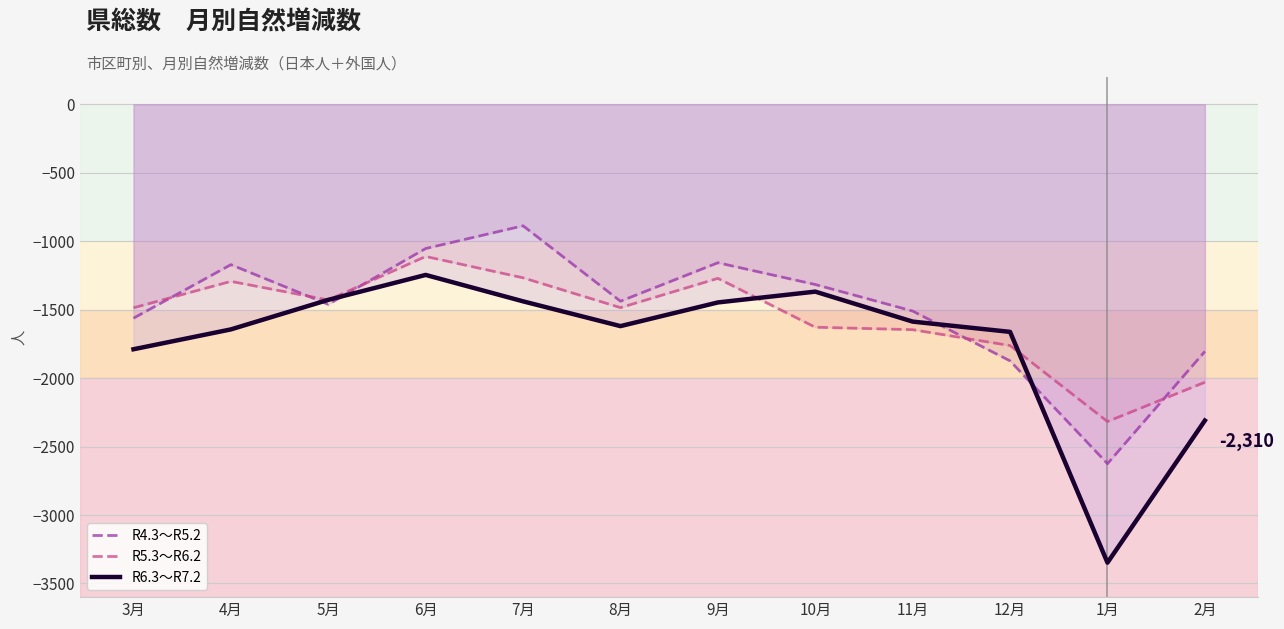

Which series has the widest spread of values?

R6.3～R7.2